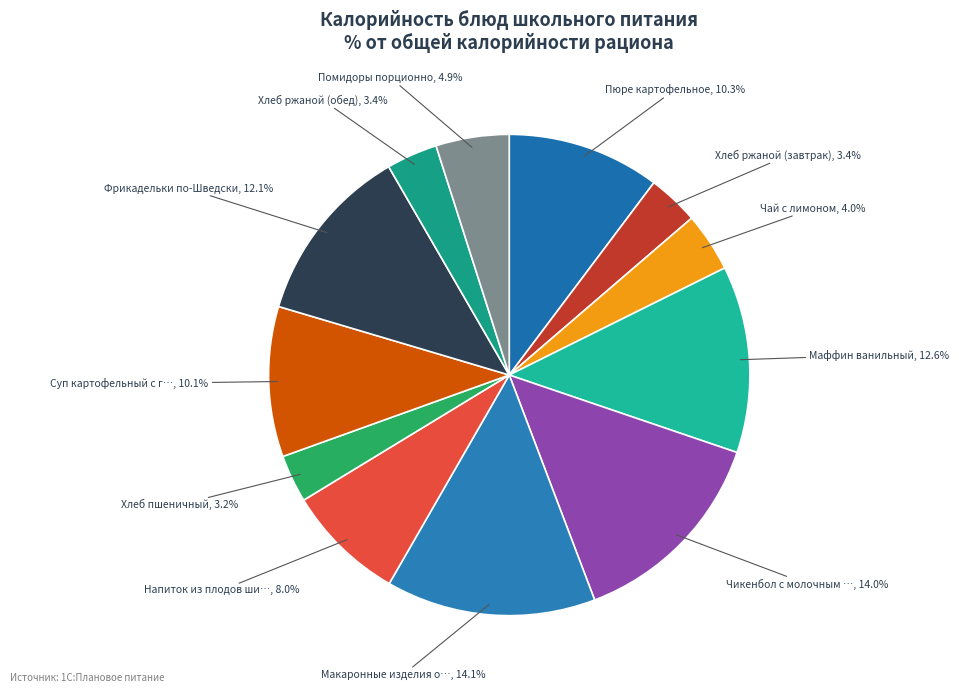

To the nearest percent, what is the difference between the largest and smallest slice percentages?

11%